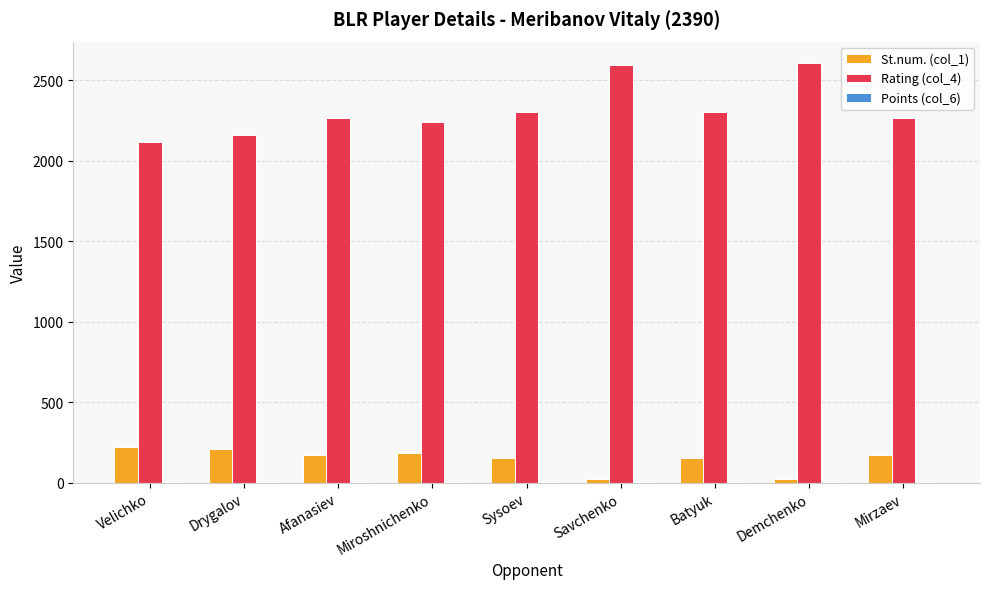

Which series has the largest range (max minus min)?

Rating (col_4)